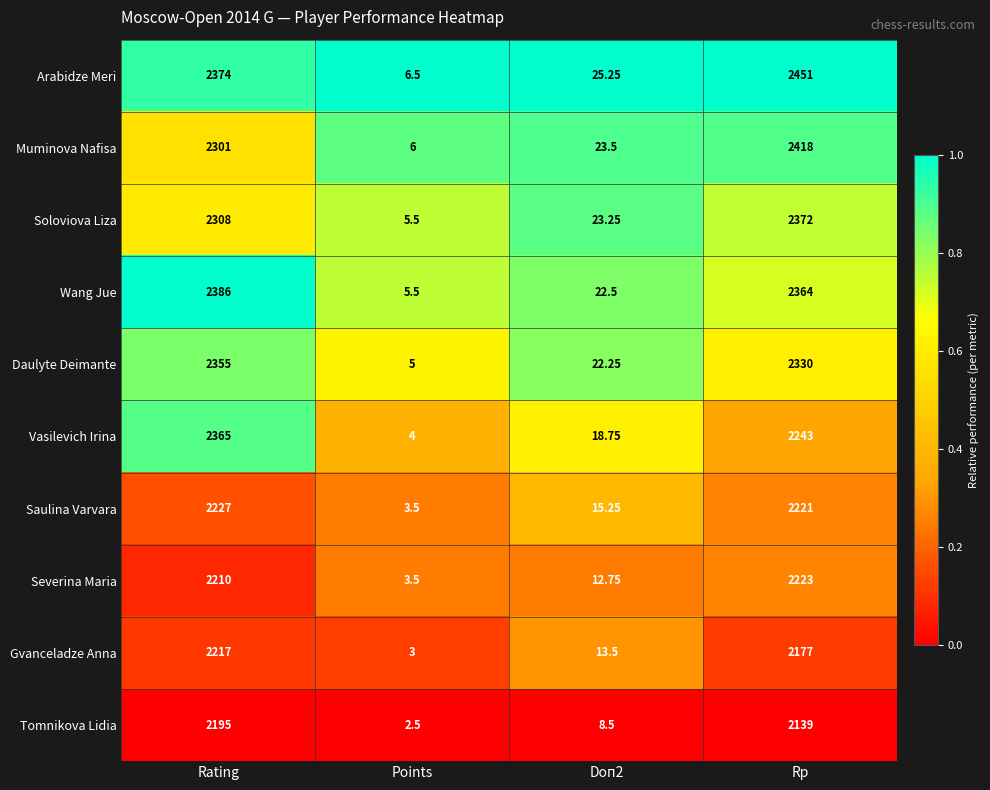

At Rp, list the series in order from smallest to largest.

Tomnikova Lidia, Gvanceladze Anna, Saulina Varvara, Severina Maria, Vasilevich Irina, Daulyte Deimante, Wang Jue, Soloviova Liza, Muminova Nafisa, Arabidze Meri